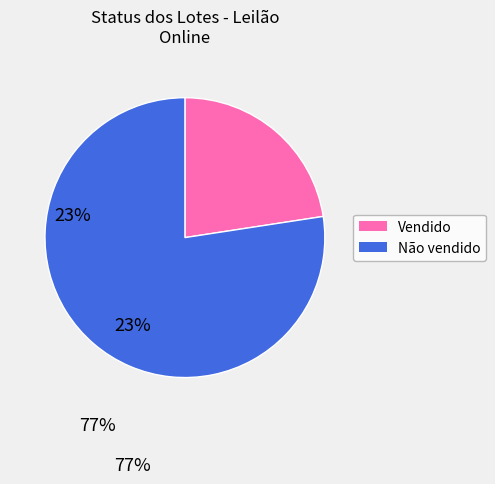

Combined, do Não vendido and Vendido account for over 50%?

Yes